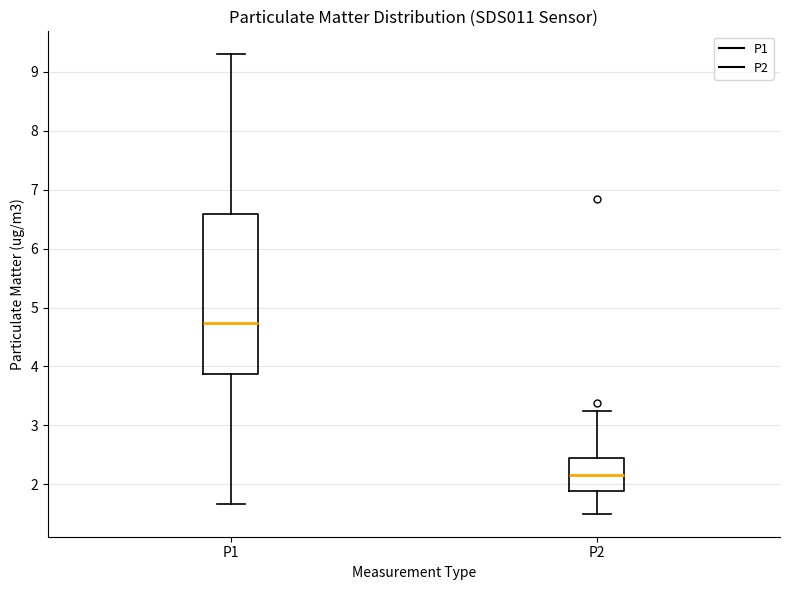

Which box is the tallest, from its lower edge to its upper edge?

P1